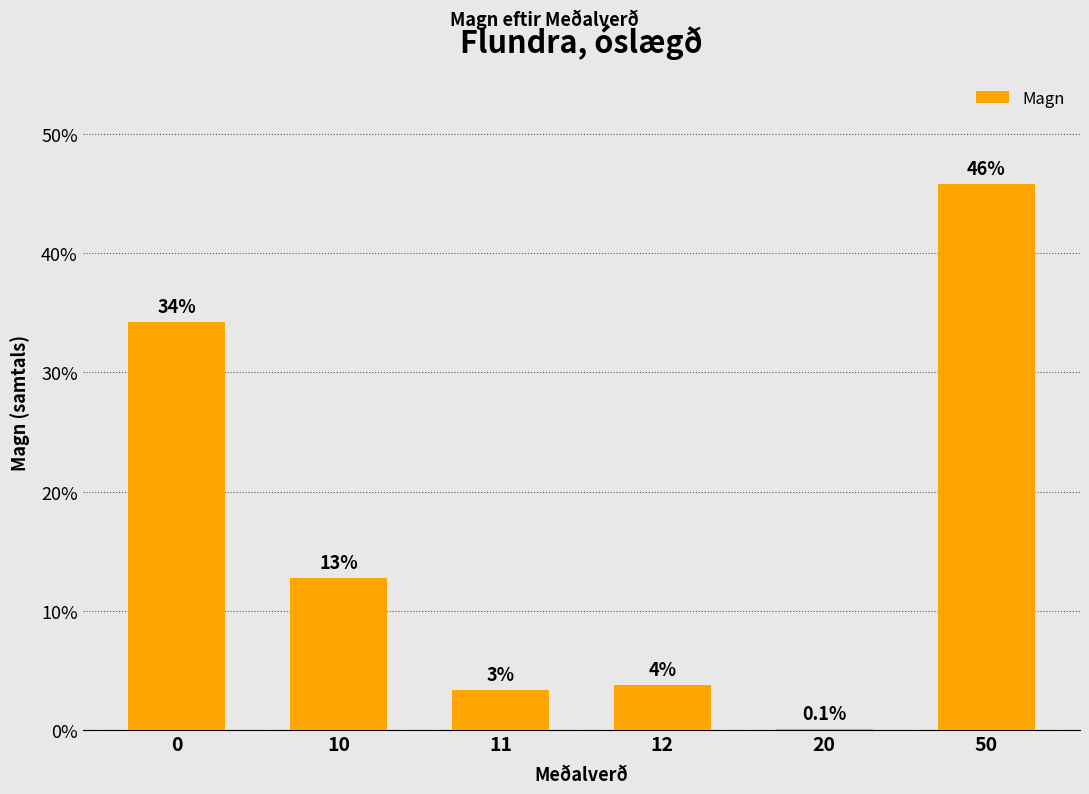

List the labels in order of value, smallest first.

20, 11, 12, 10, 0, 50